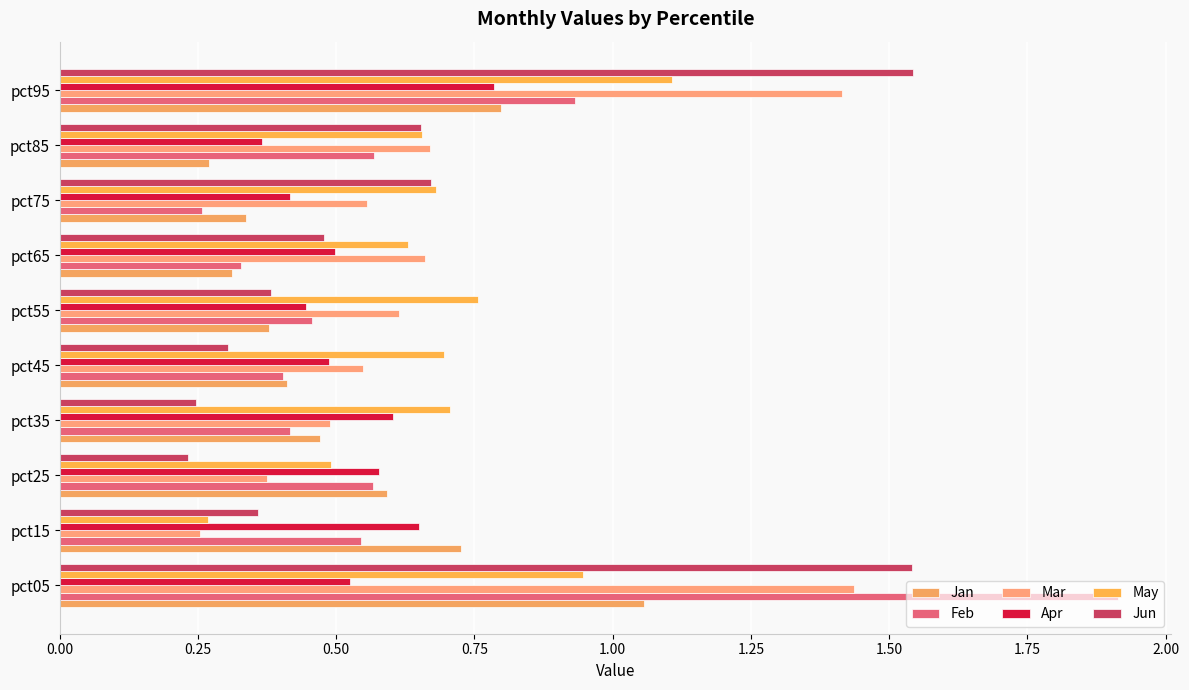

How many data points does each series have?

10